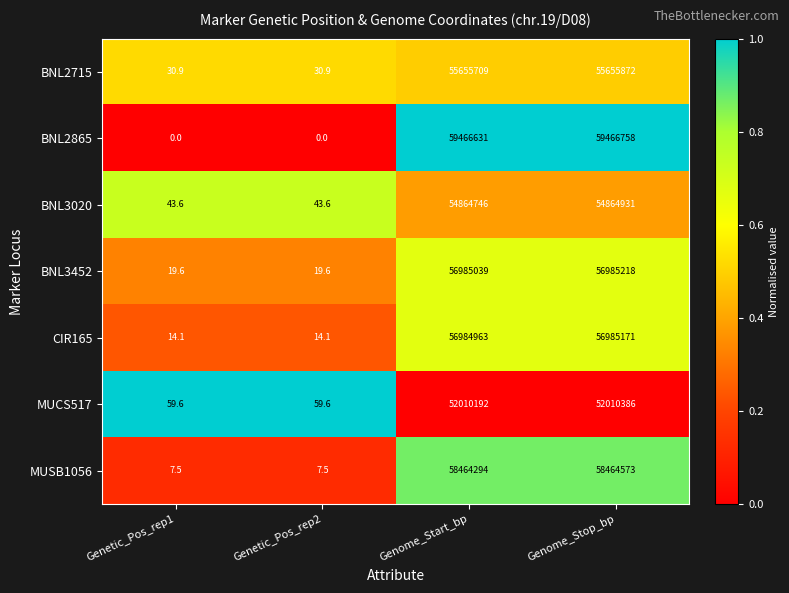

What value does the CIR165 series have at Genome_Start_bp?

56984963.0